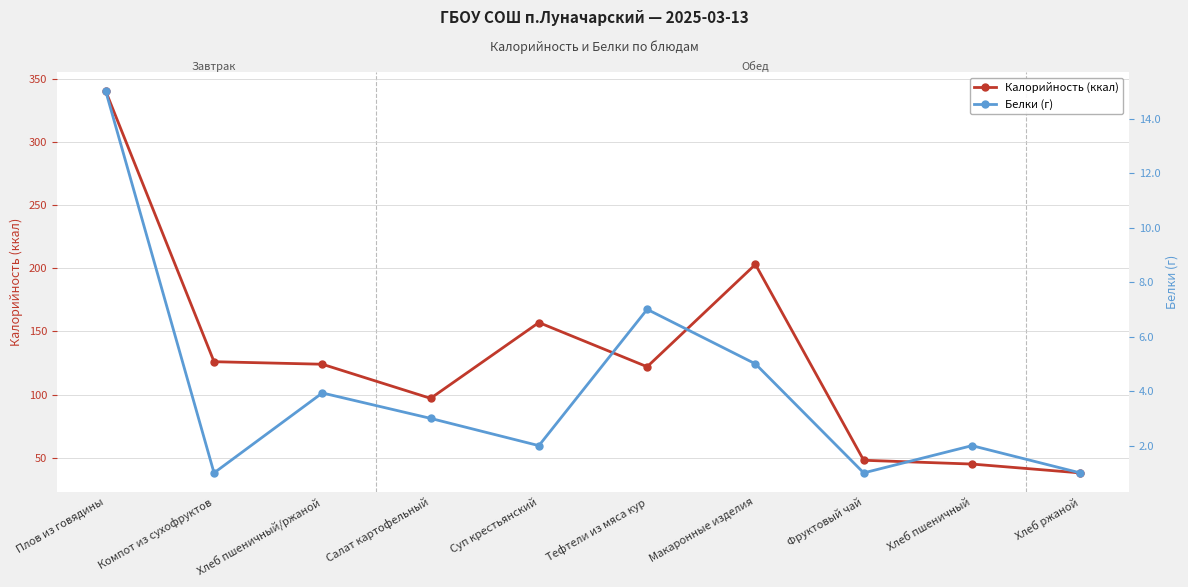

What are all the series names shown in the legend?

Калорийность (ккал), Белки (г)